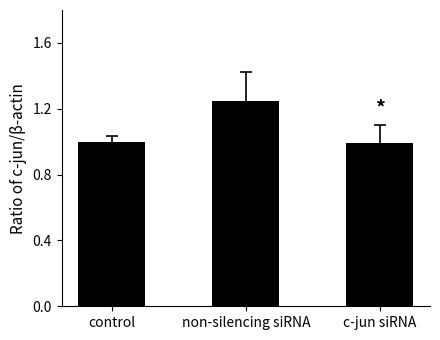

What is the sum of all values?

3.2